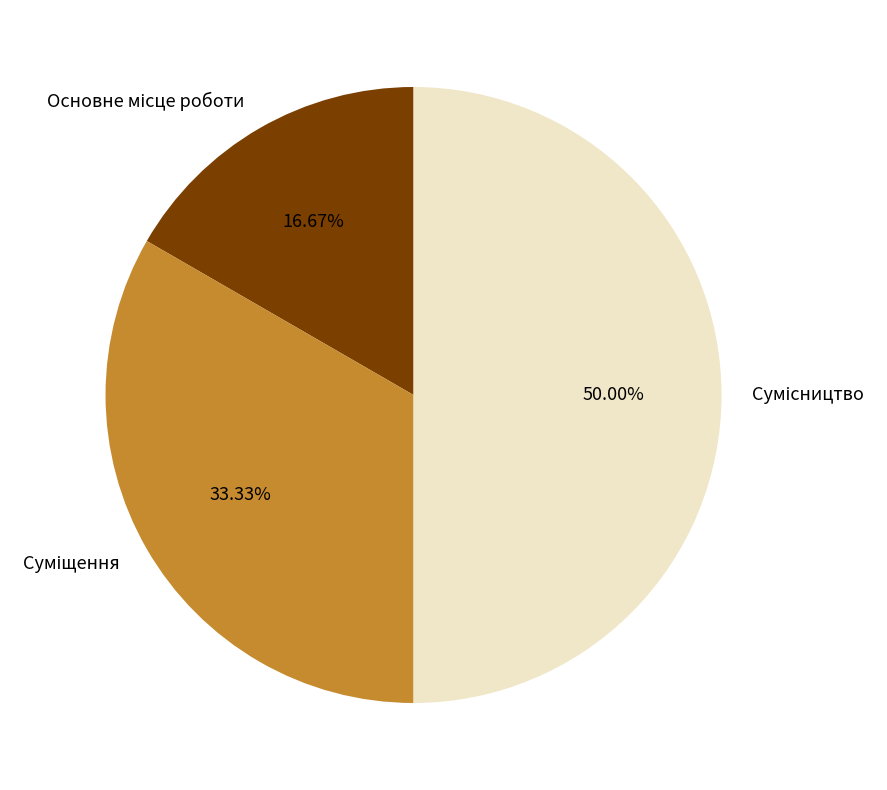

To the nearest percent, what percentage of the pie is Суміщення?

33%